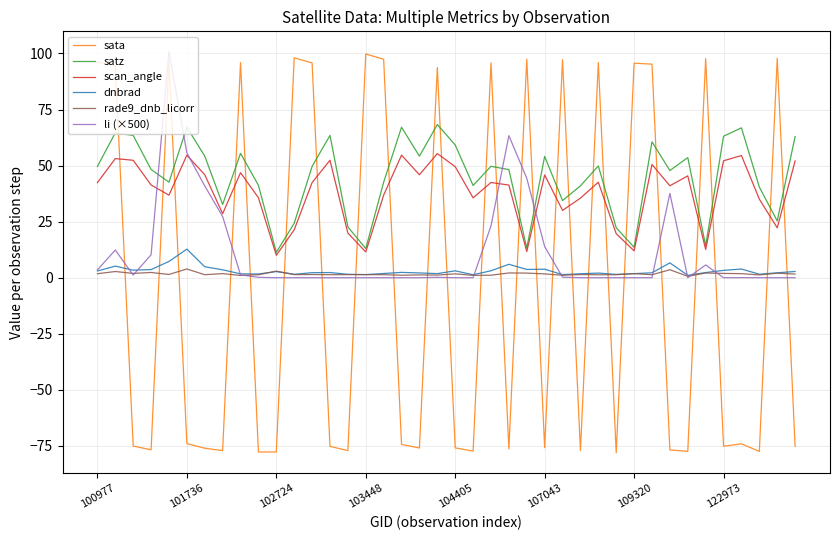

What is the difference between the maximum and second lowest values in the dnbrad series?

11.4